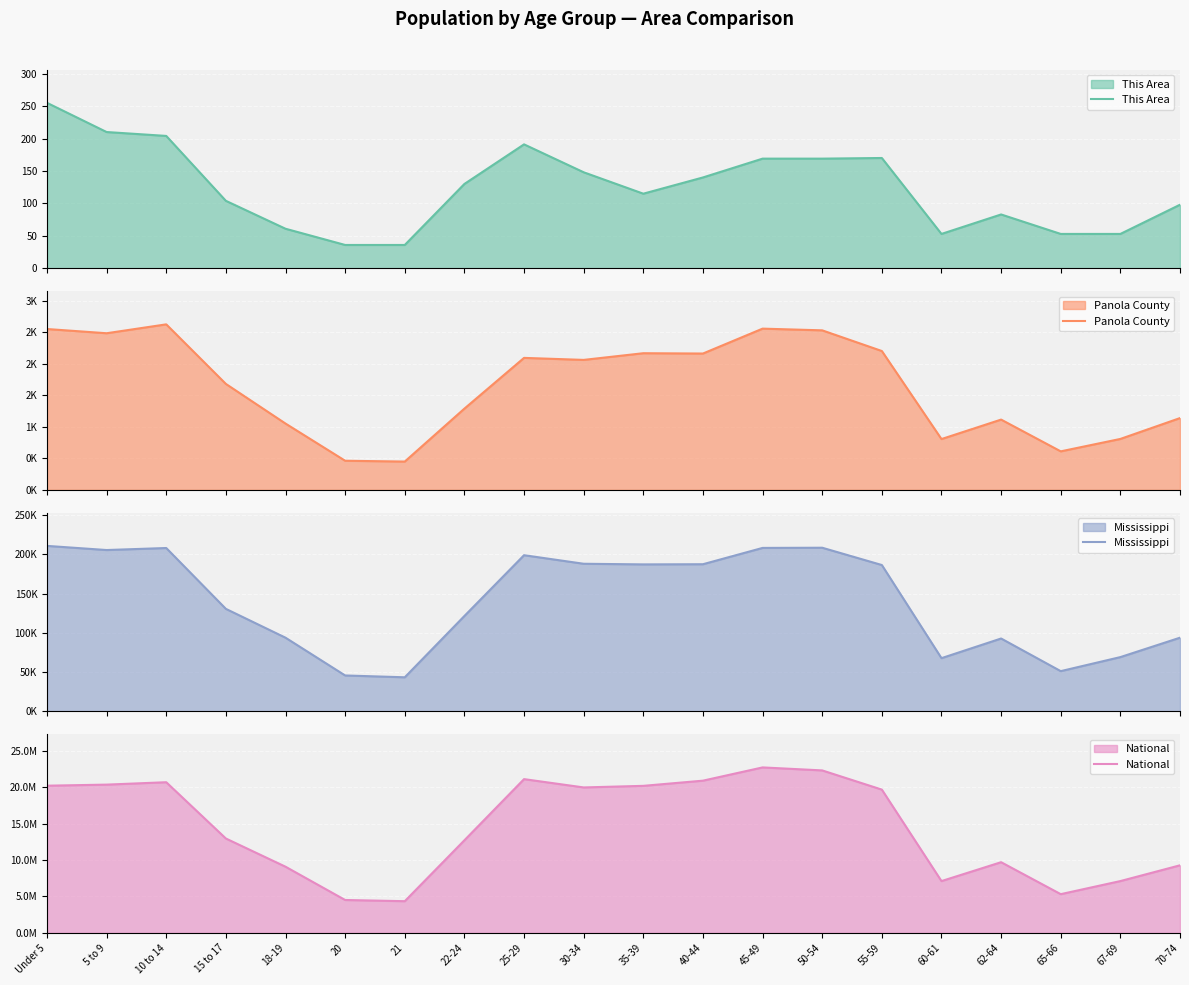

What is the difference between the second highest and minimum values in the This Area series?

174